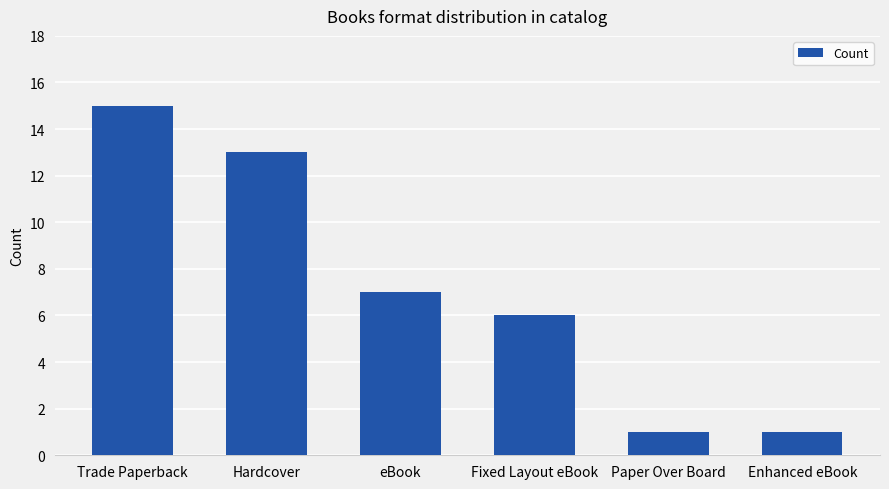

What is the value of the 5th bar from the left?

1